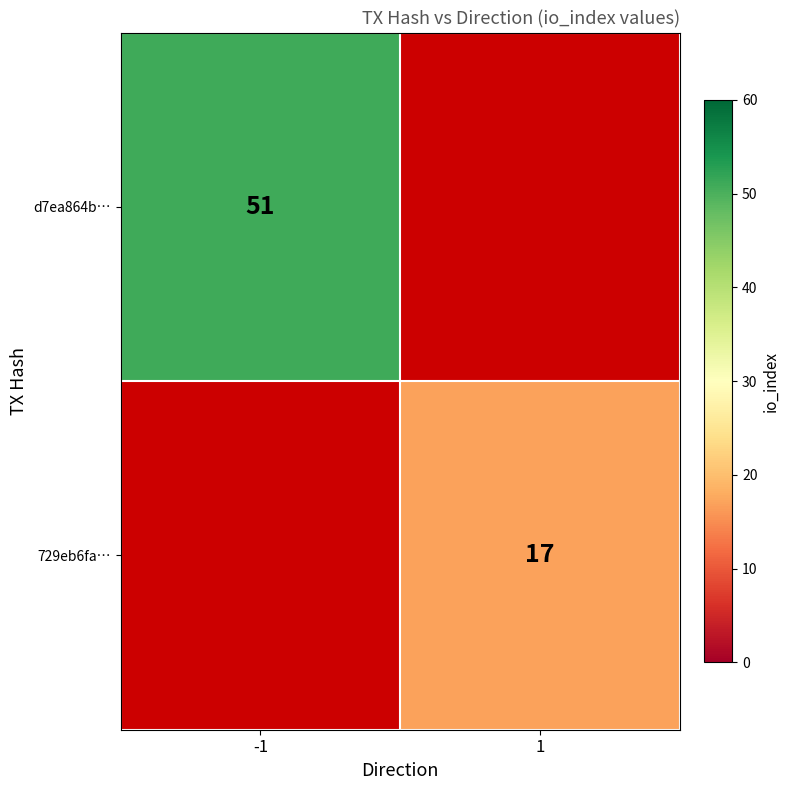

True or false: d7ea864b… has a value of 86 at -1.

False